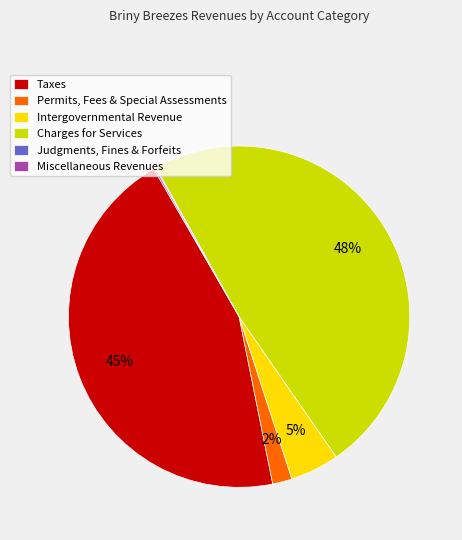

Which category has the biggest portion of the pie?

Charges for Services